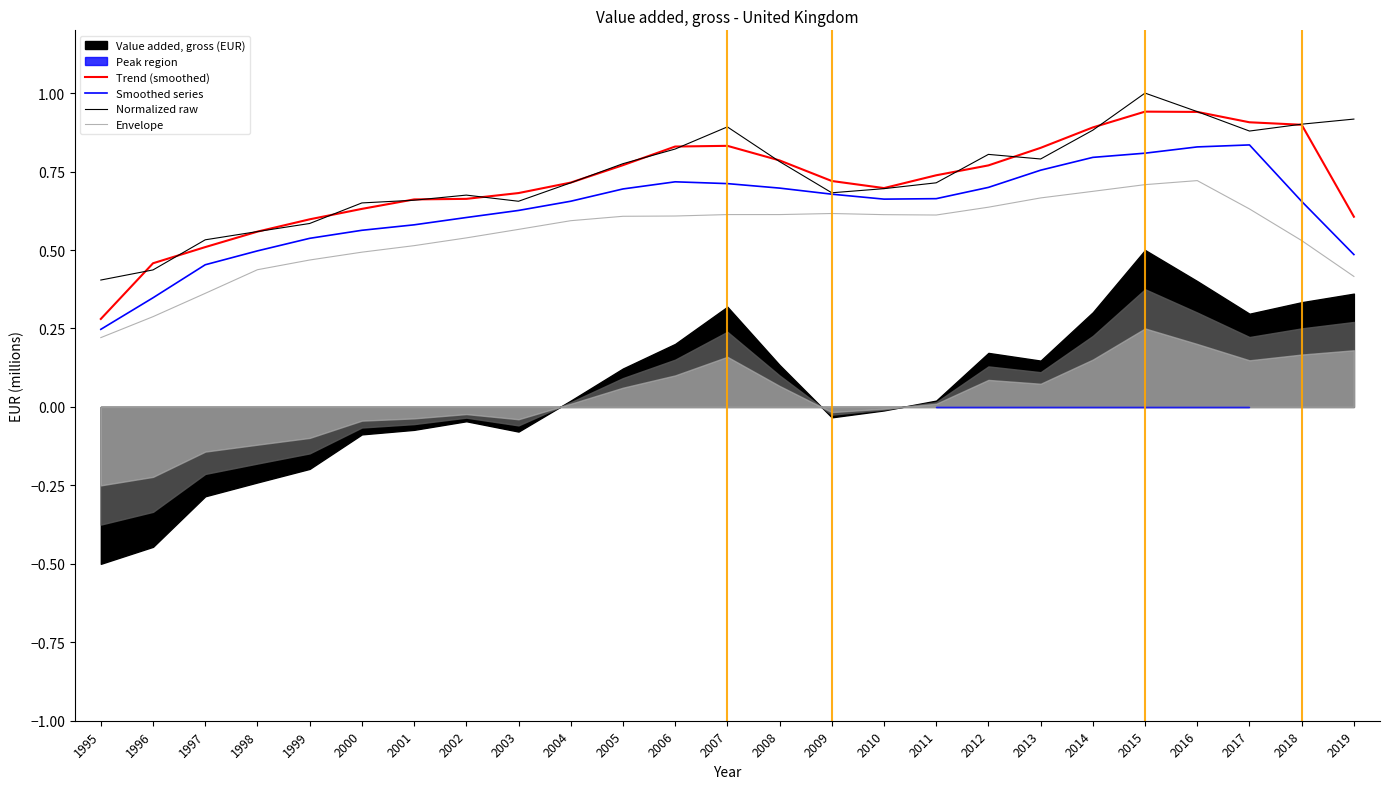

True or false: Envelope and Normalized raw cross at least once.

False